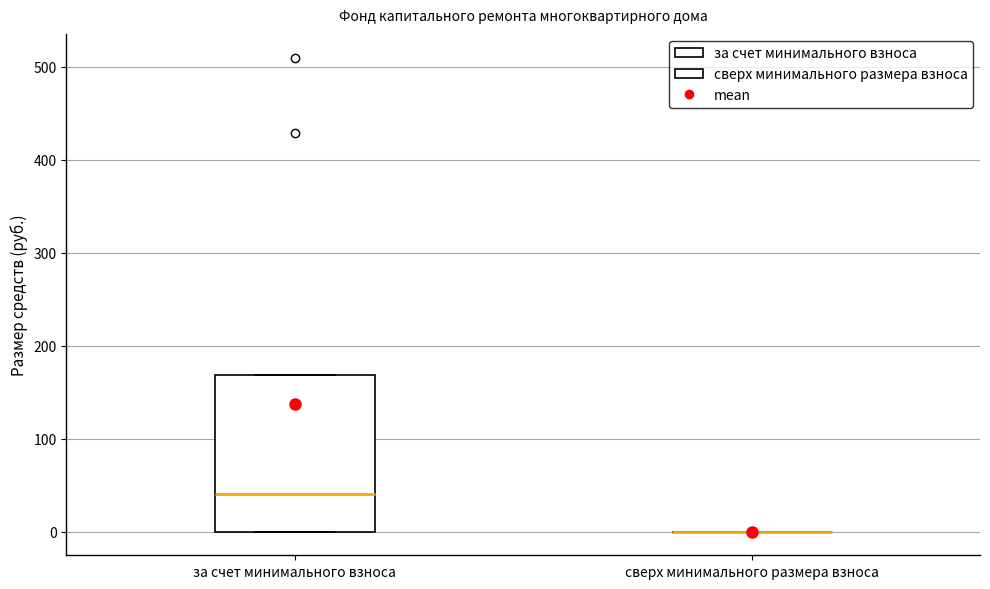

Comparing the boxes themselves (not the whiskers), which one is the tallest?

за счет минимального взноса